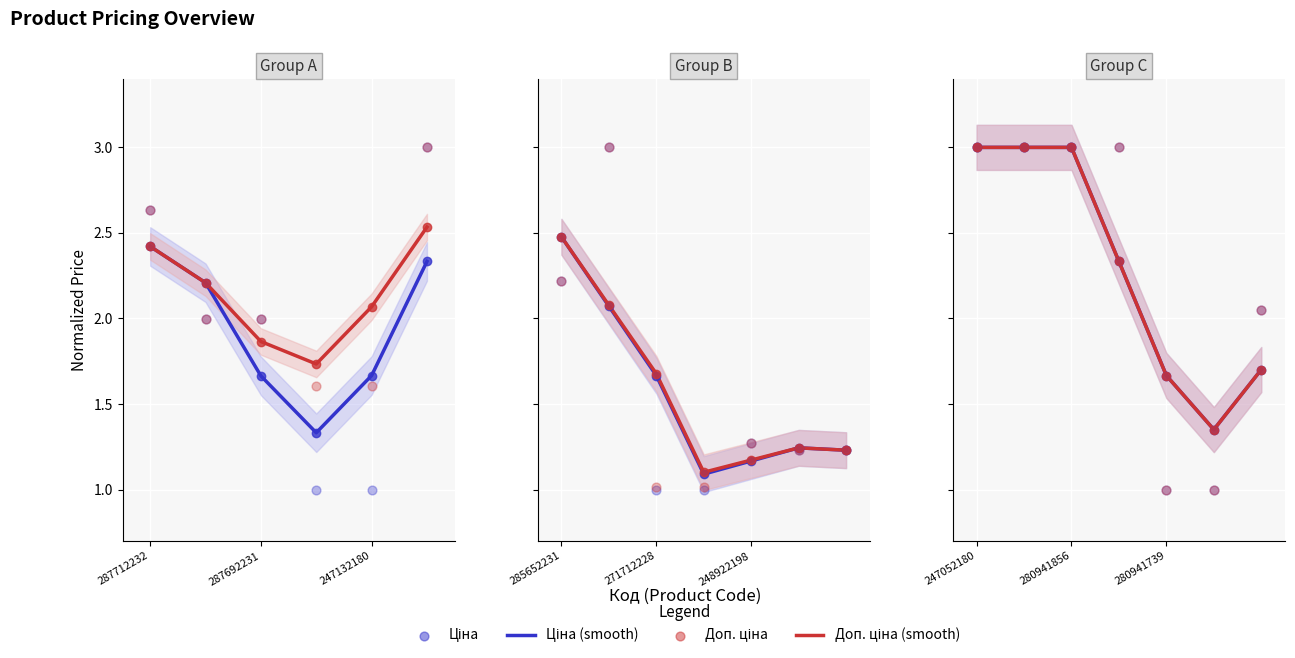

Is the value of Доп. ціна (smooth) at 280941739 greater than the value of Ціна (smooth) at 280941739?

No